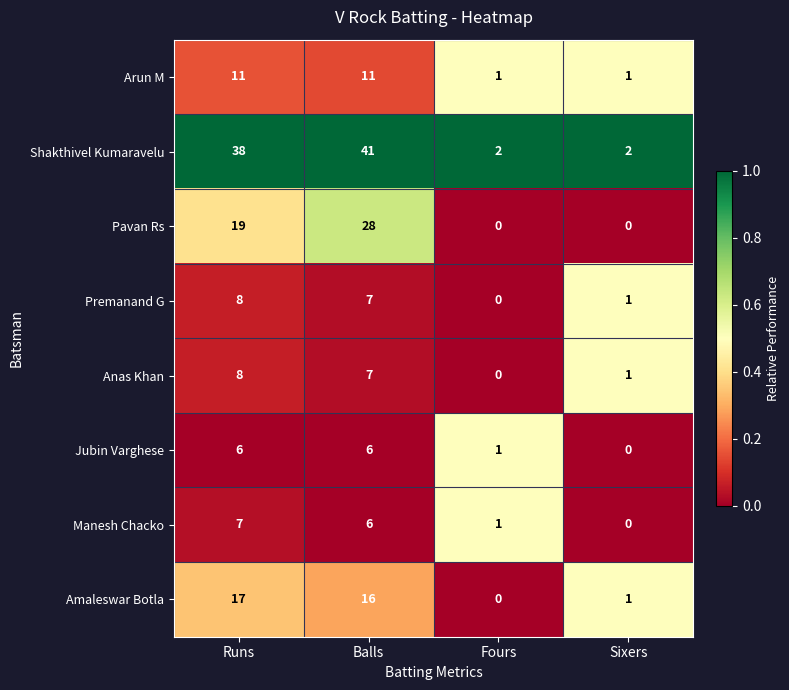

The value of Shakthivel Kumaravelu at Balls is 19. True or false?

False